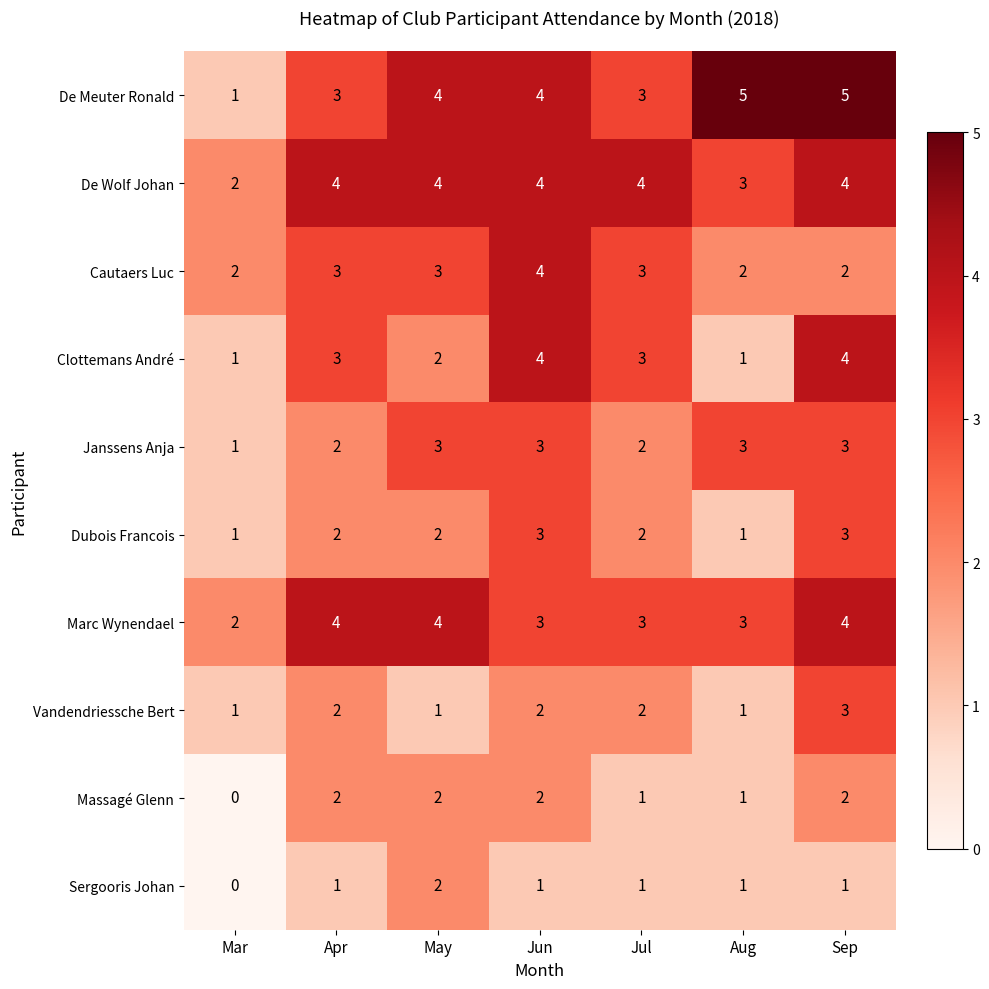

How many data points does each series have?

7